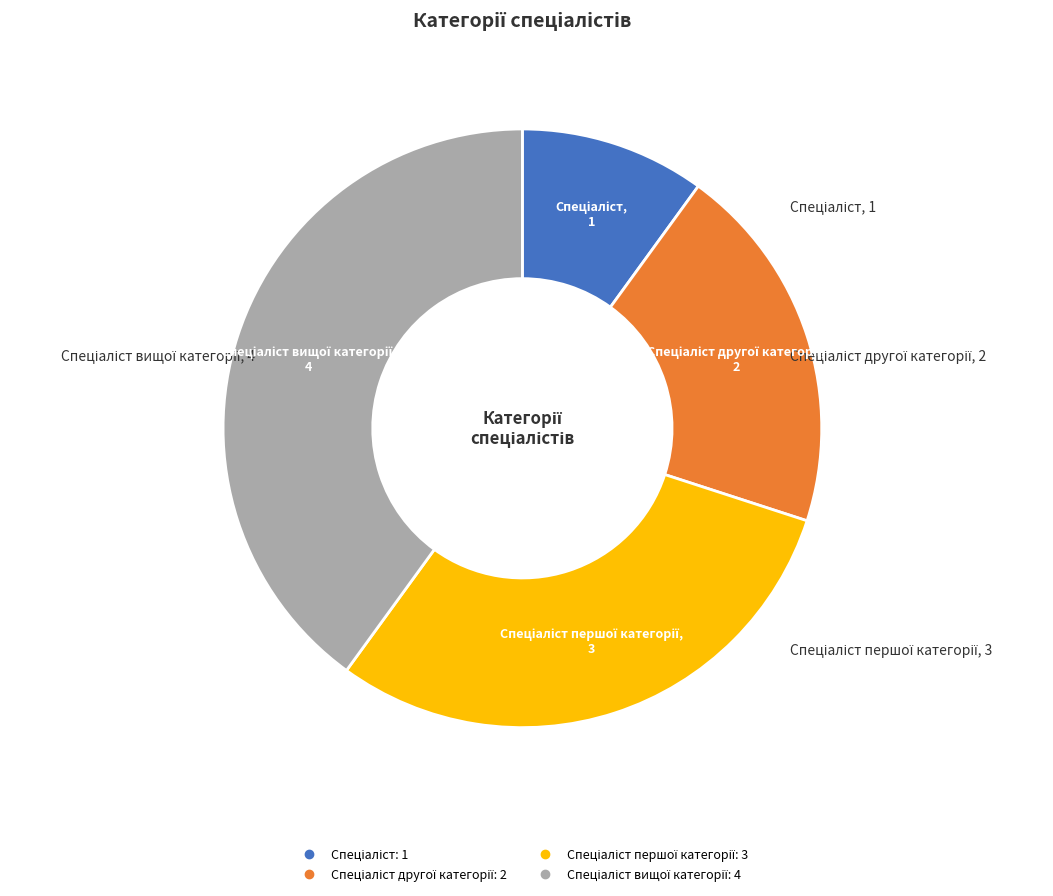

Count the number of slices in the pie.

4